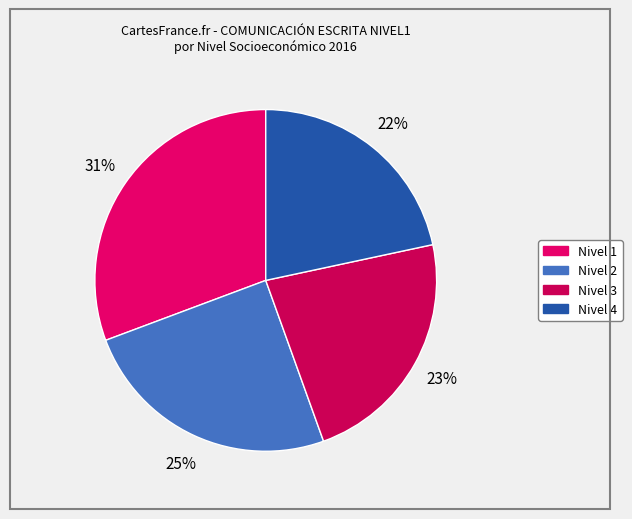

To the nearest percent, what is the difference between the largest and smallest slice percentages?

9%